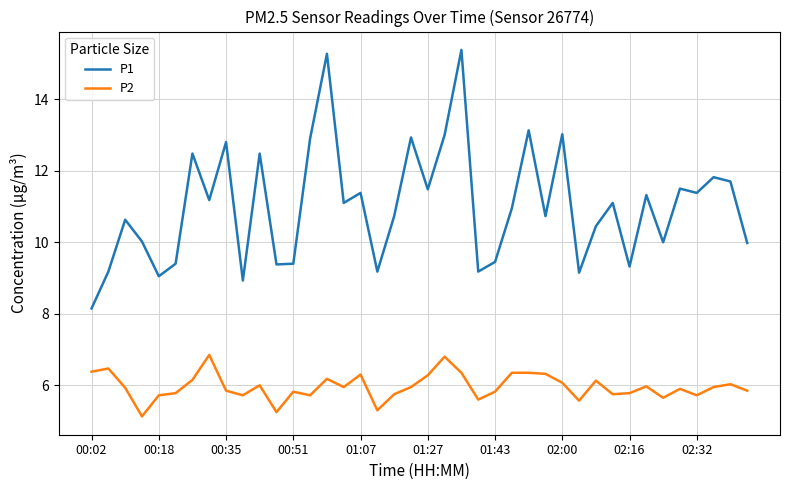

How many lines are shown in the chart?

2